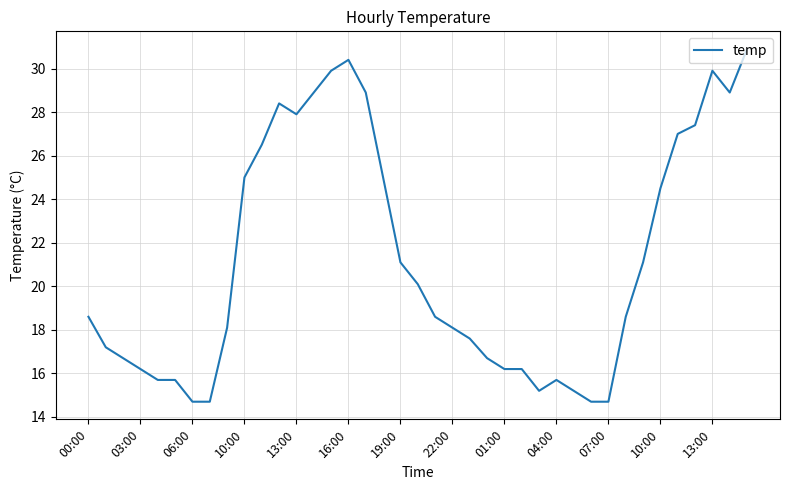

What is the difference between the maximum and minimum values?

16.2